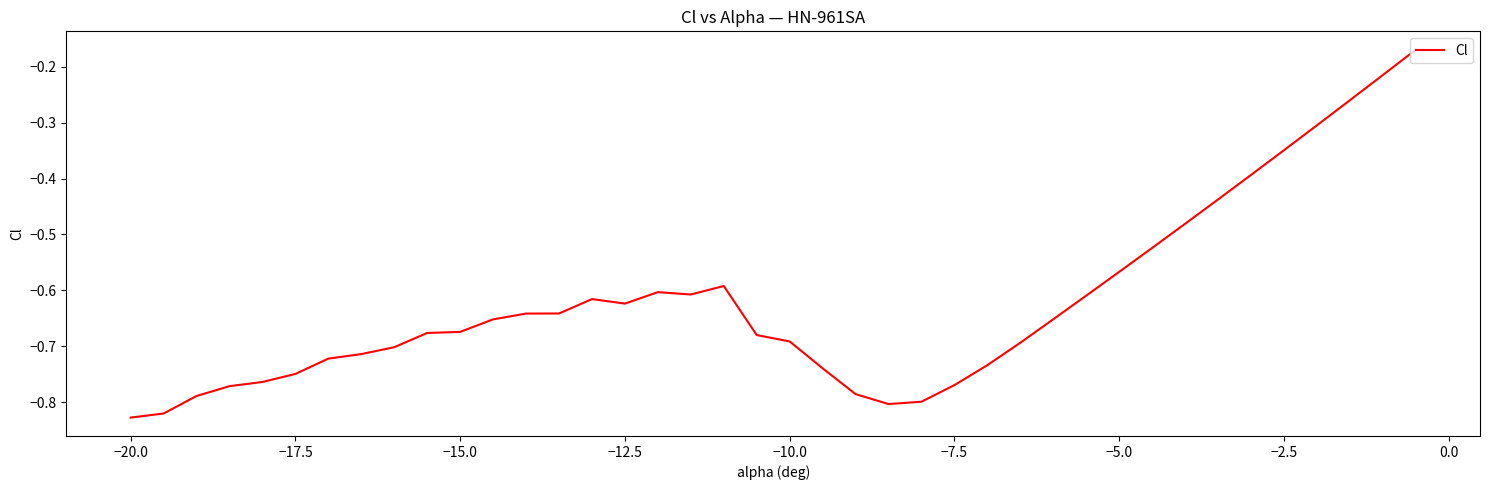

How many distinct data groups are displayed?

1